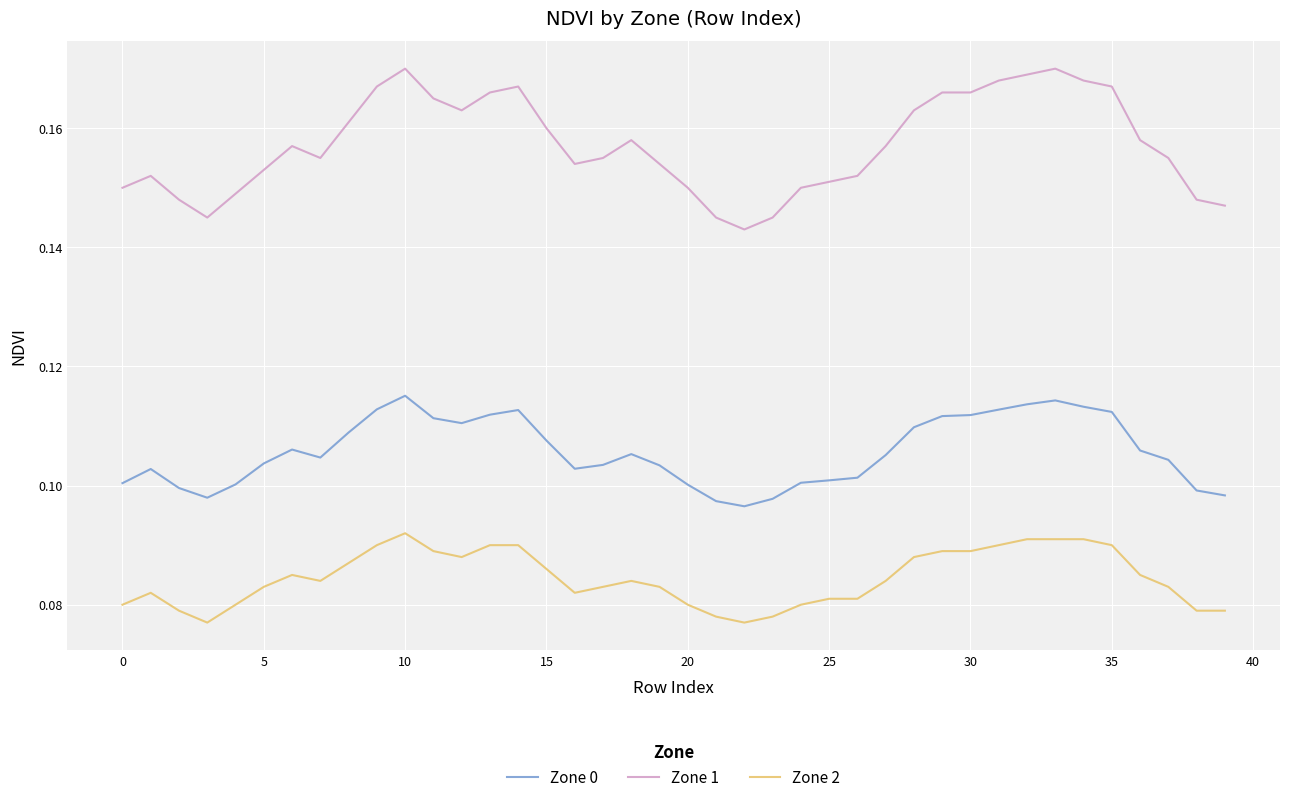

True or false: Zone 0 and Zone 1 intersect in this chart.

False